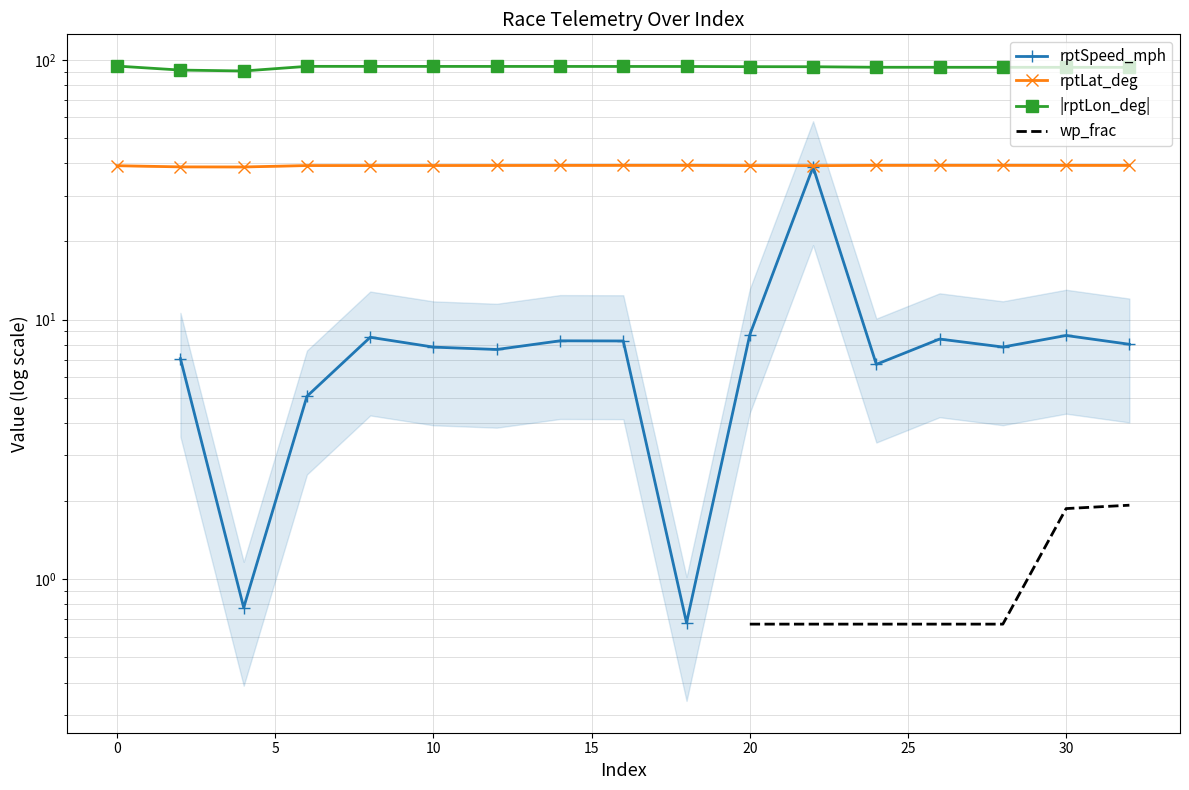

The value of |rptLon_deg| at 0 is 53.3. True or false?

False